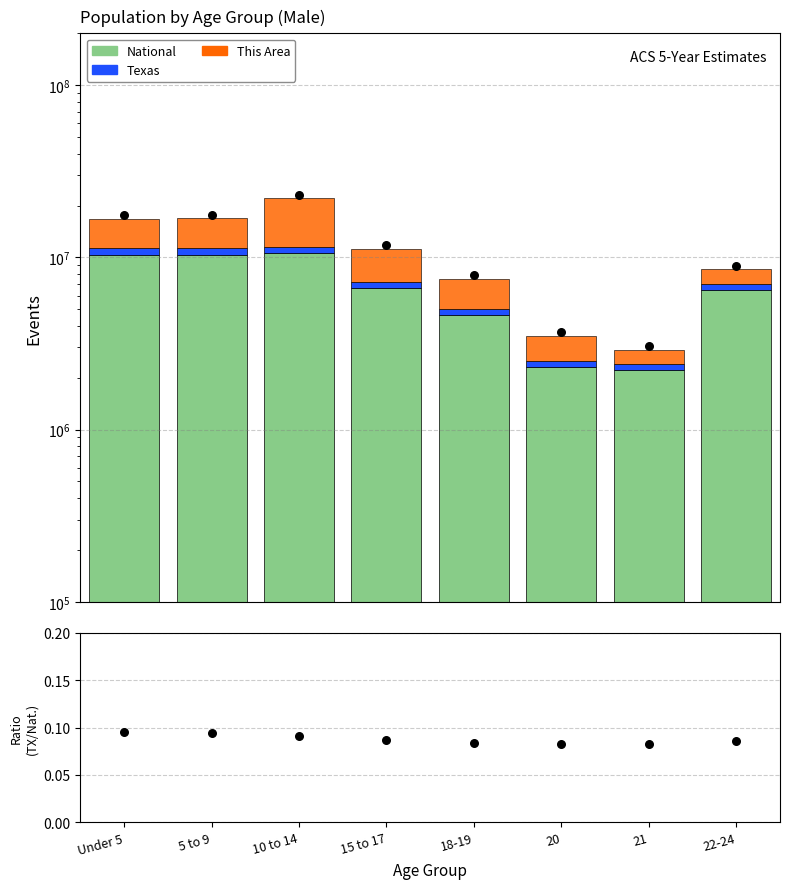

At how many categories does at least one series exceed 11850540?

3